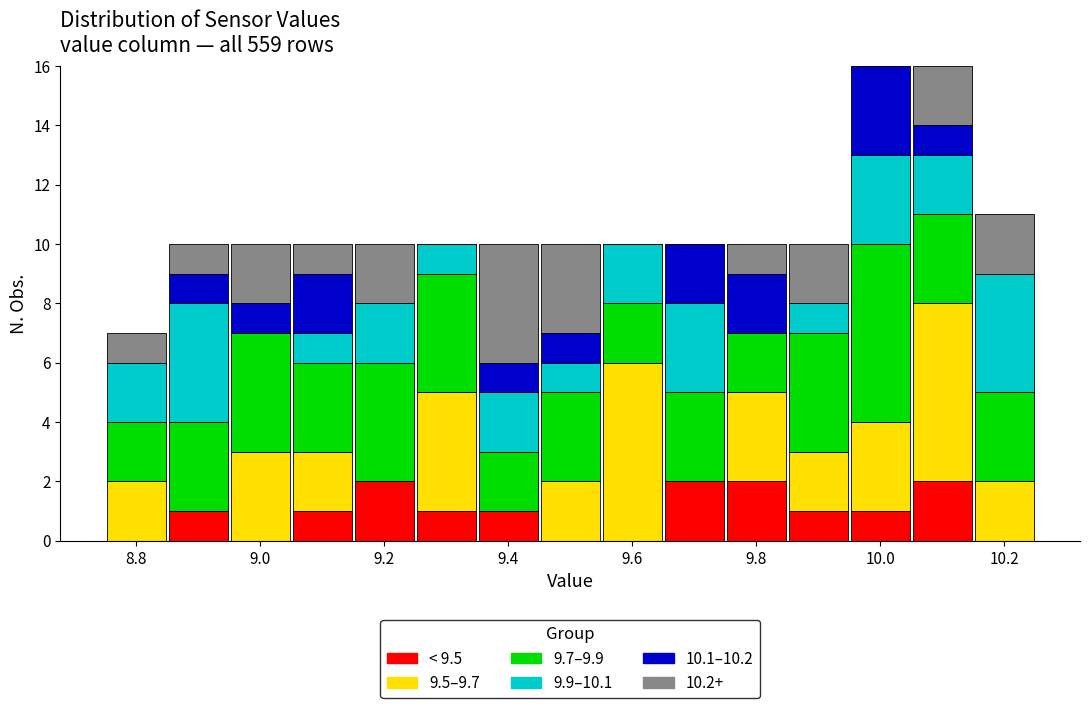

What is the total height of the stacked bar covering 9.45 to 9.55 on the x-axis? Neither the bar edges nor the heights are printed on the chart, so give them approximately, as read against the axes.

10